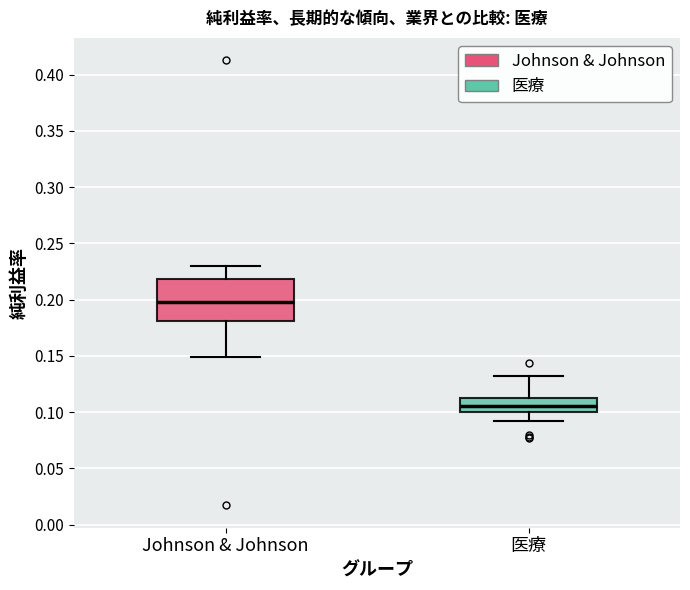

Reading left to right, transcribe this box plot: for each box, give where its median line is, the range the box spans, and where its two whiskers end, as read against the y-axis. The values are not printed on the chart, so give them approximately, as read against the axis.

Johnson & Johnson: median 0.200, box 0.180 to 0.220, whiskers 0.150 to 0.230
医療: median 0.105, box 0.100 to 0.115, whiskers 0.090 to 0.130